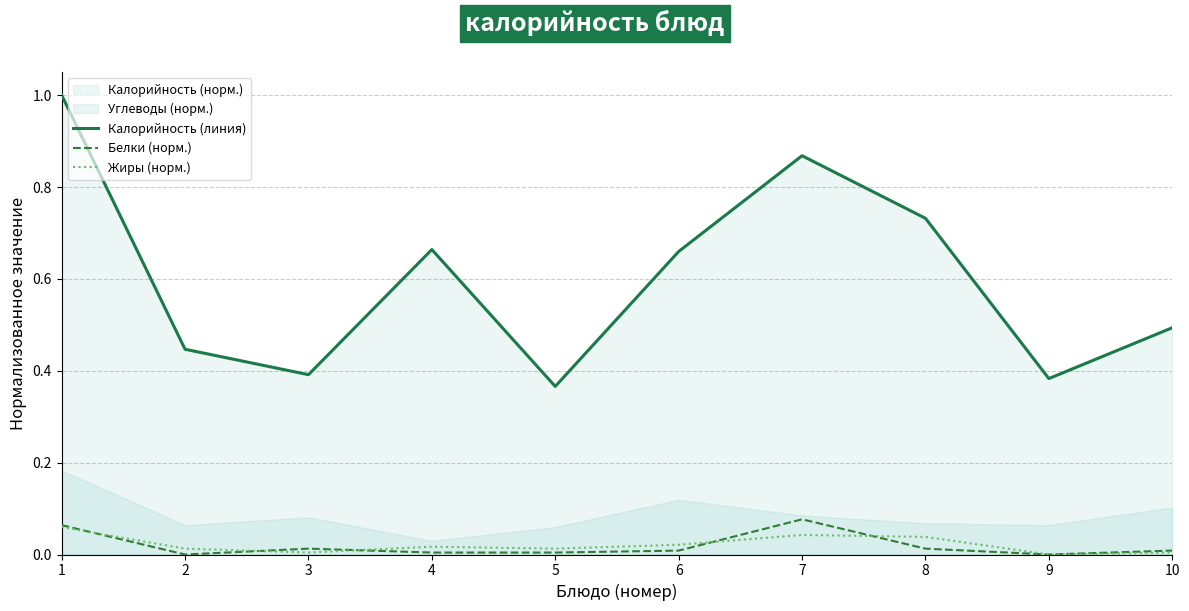

Count the number of categories in the chart.

10